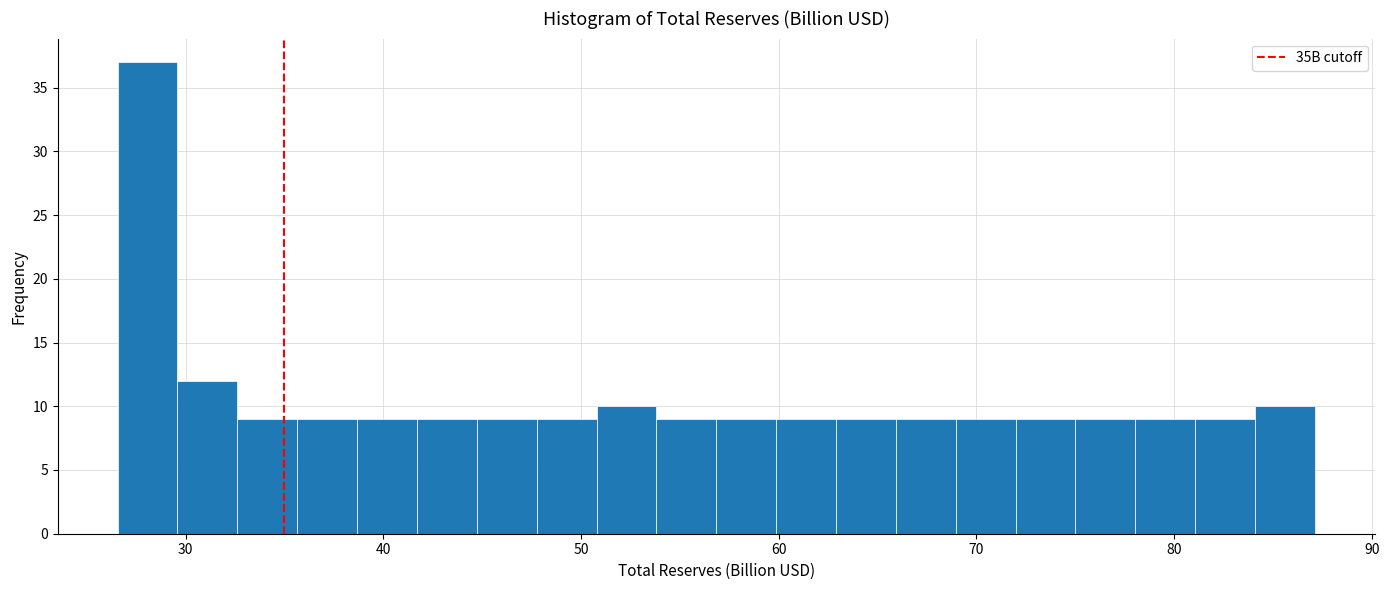

Around what value on the x-axis is the tallest bar? Give the approximate position of its centre, as read against the axis.

28